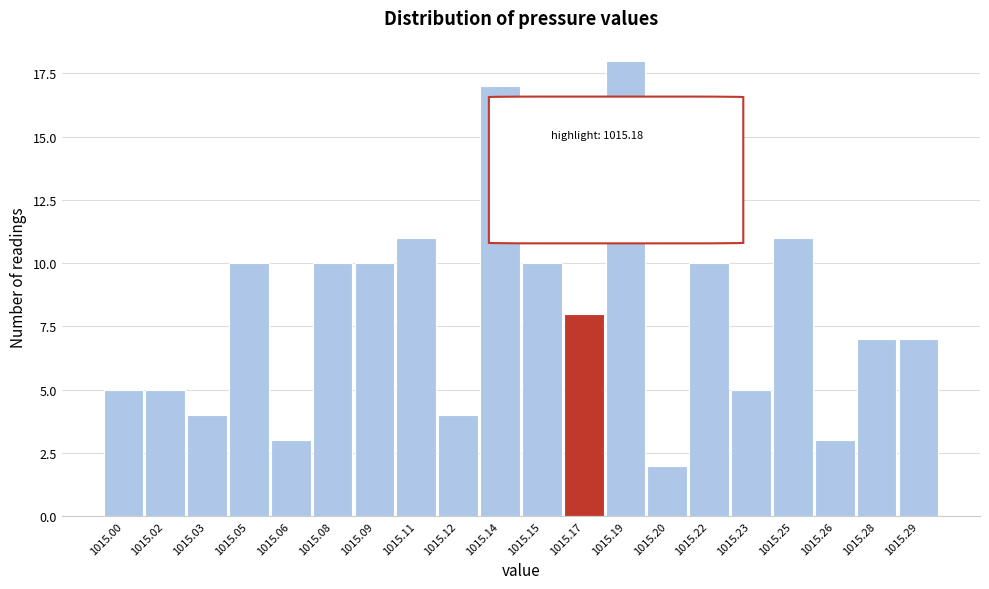

Reading right to left, extract all data points from this chart.

1015.29=7	1015.28=7	1015.26=3	1015.25=11	1015.23=5	1015.22=10	1015.20=2	1015.19=18	1015.17=8	1015.15=10	1015.14=17	1015.12=4	1015.11=11	1015.09=10	1015.08=10	1015.06=3	1015.05=10	1015.03=4	1015.02=5	1015.00=5